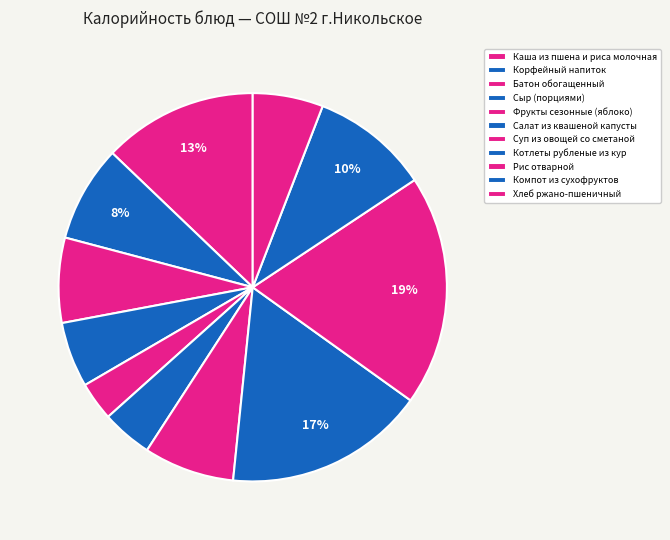

To the nearest percent, what portion does Батон обогащенный represent?

7%